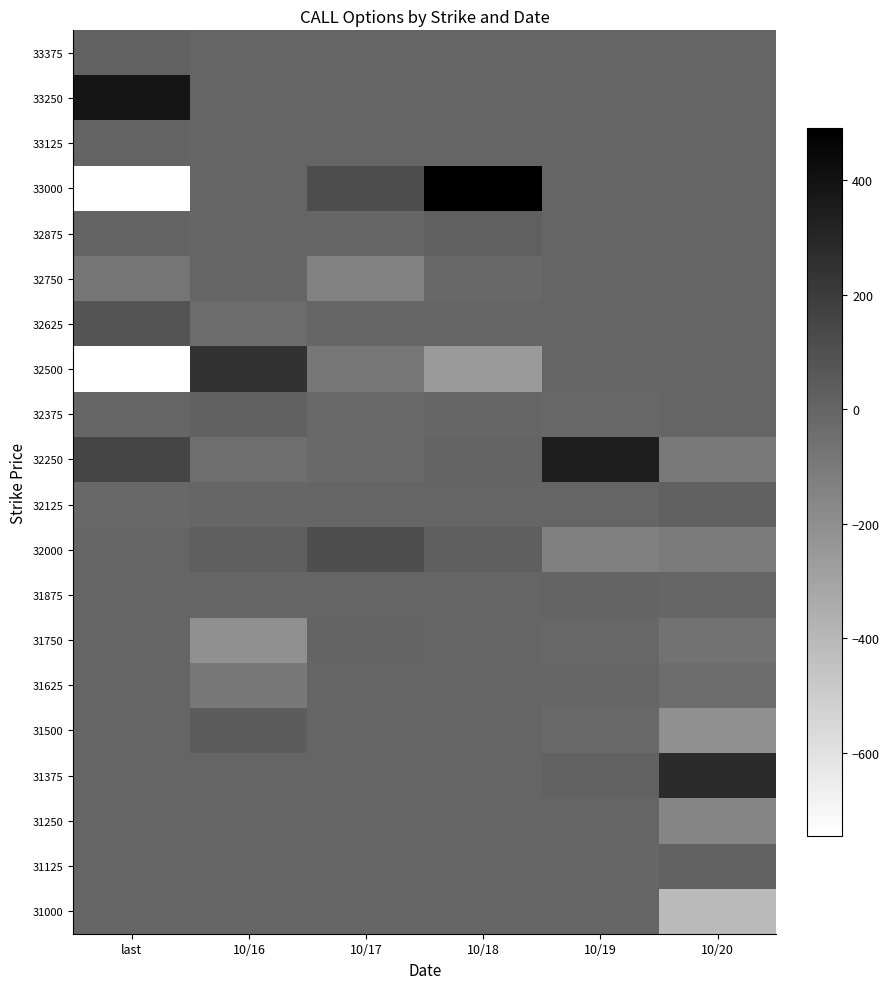

Rank the series at 10/19 from highest to lowest value.

32250, 31375, 31875, 31250, 32125, 33375, 33250, 33125, 33000, 32875, 32750, 32625, 32500, 31000, 31125, 31625, 31750, 32375, 31500, 32000